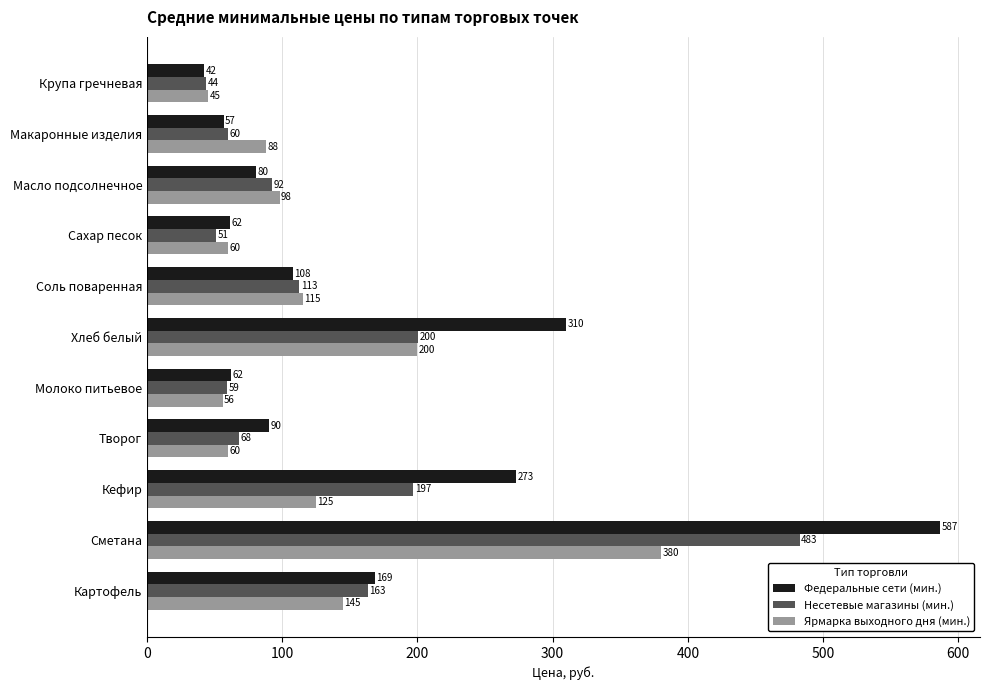

At Сметана, list the series in order from smallest to largest.

Ярмарка выходного дня (мин.), Несетевые магазины (мин.), Федеральные сети (мин.)